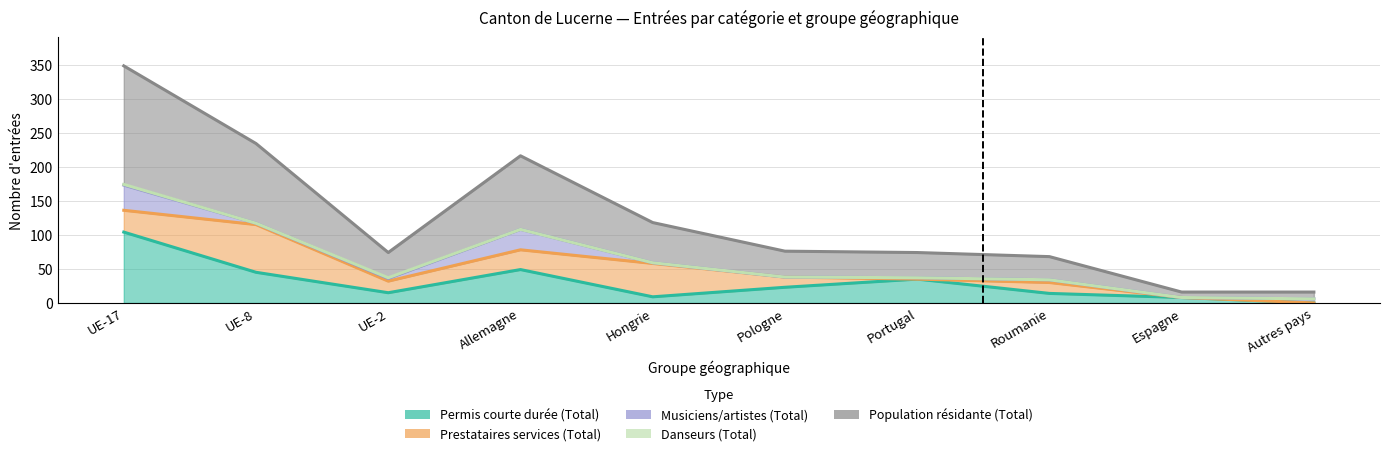

Is the value of Musiciens/artistes (Total) at Espagne greater than the value of Population résidante (Total) at Autres pays?

No